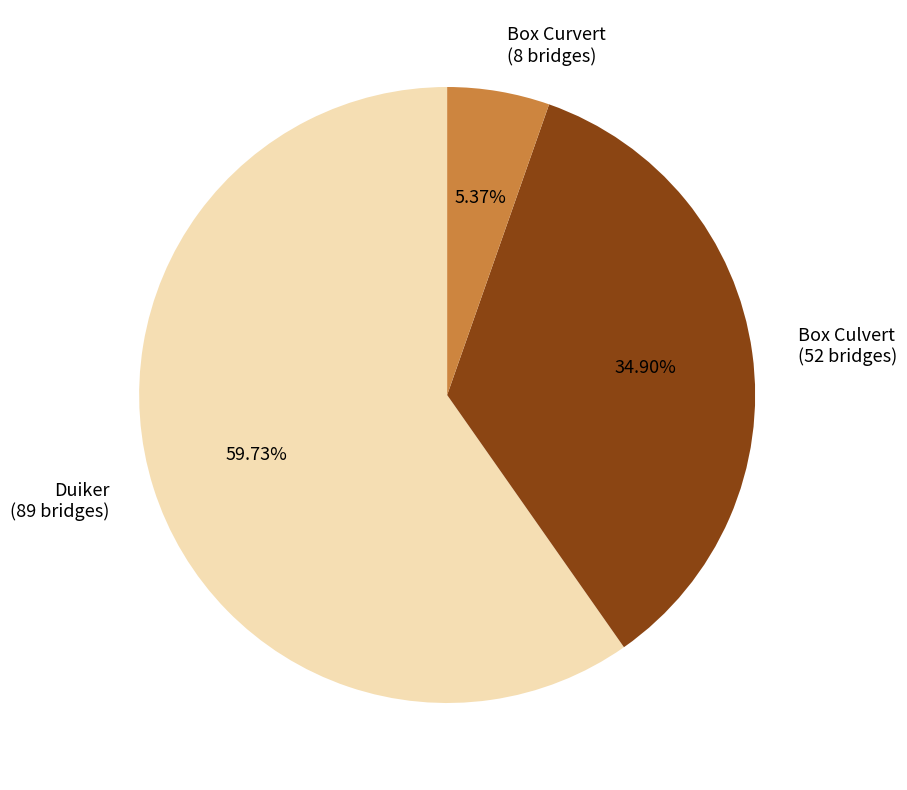

Approximately how many times larger is the value at Box Curvert compared to Box Culvert?

0.2